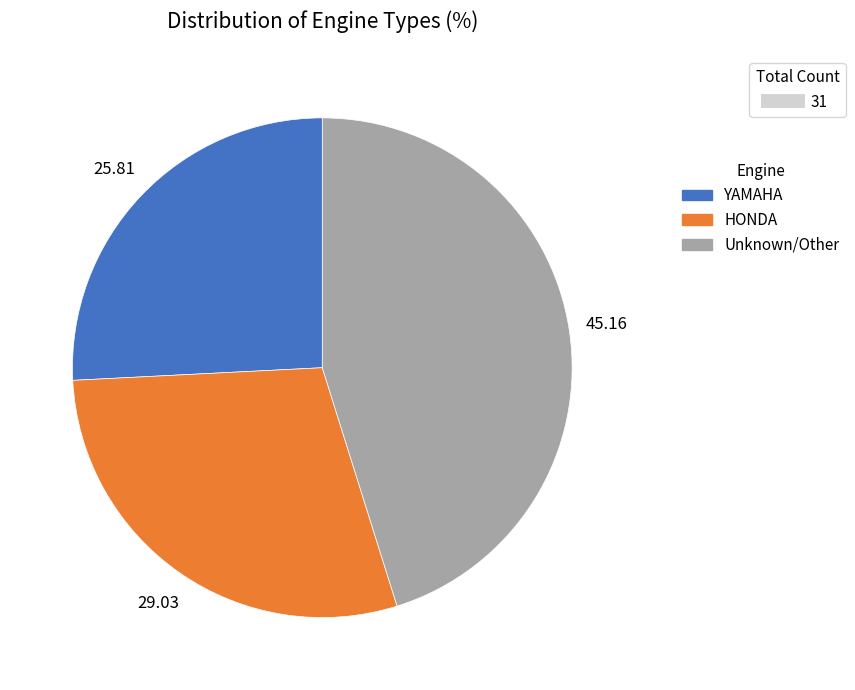

Count the number of slices in the pie.

3